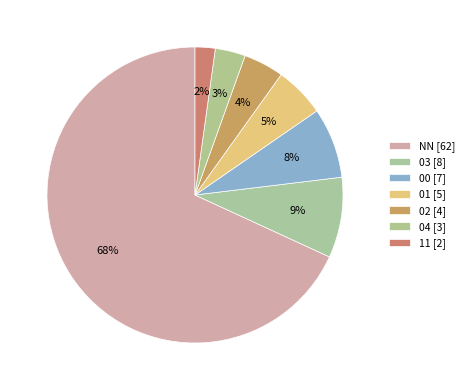

Does 02 represent more than half of the total?

No